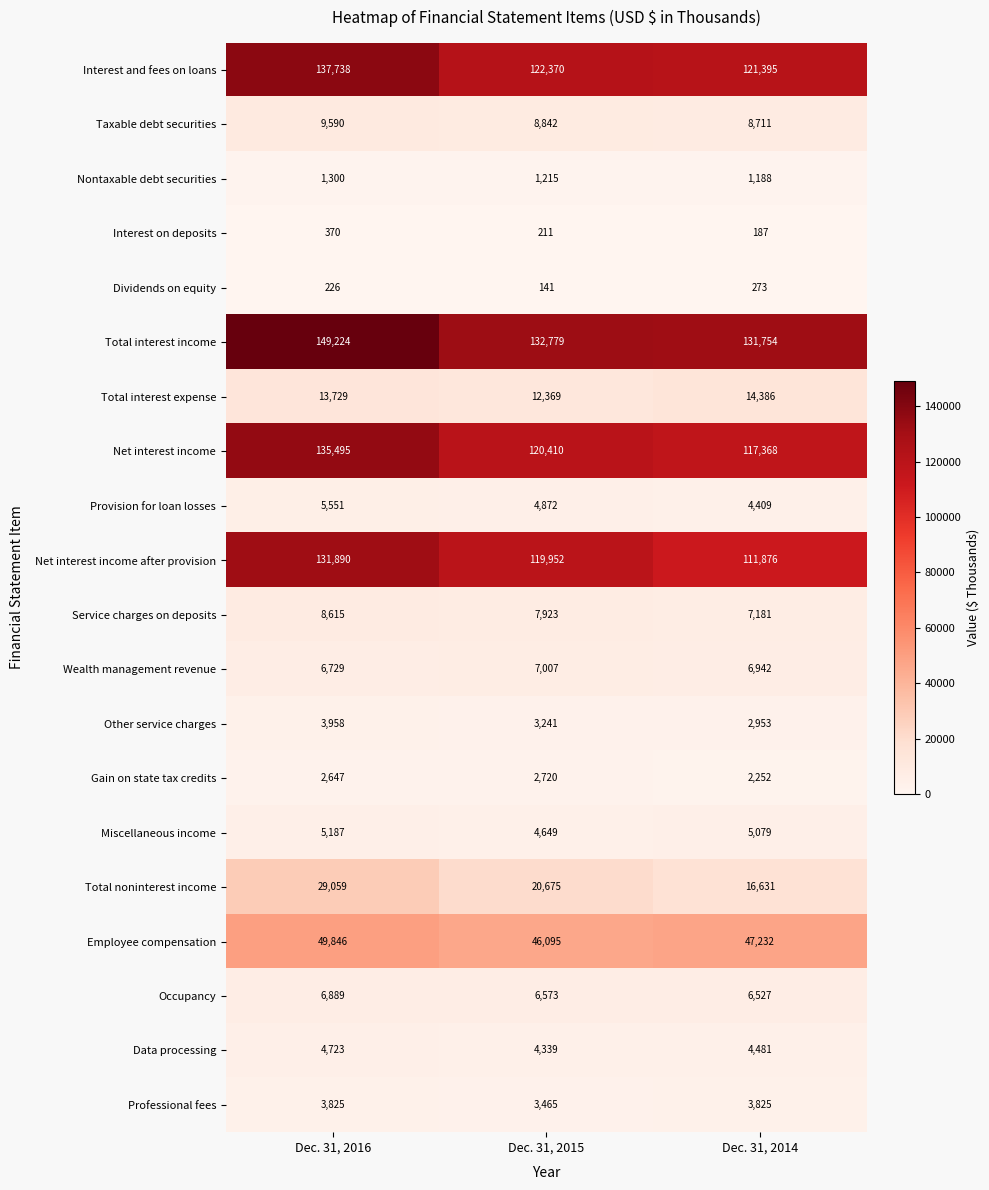

What is the minimum value shown in the chart?

141